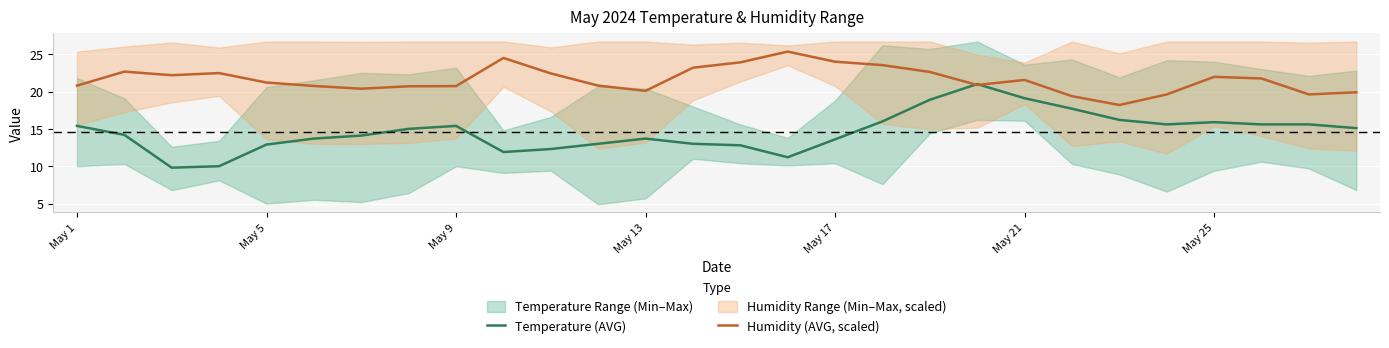

What position from the right is 18?

10